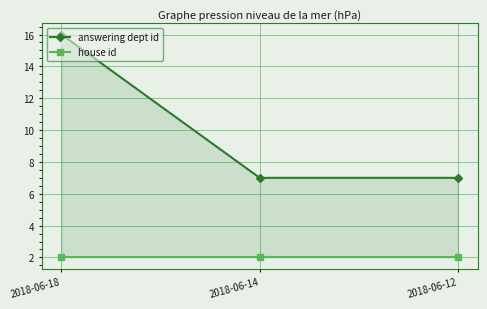

What is the difference between the maximum and second lowest values in the answering dept id series?

9